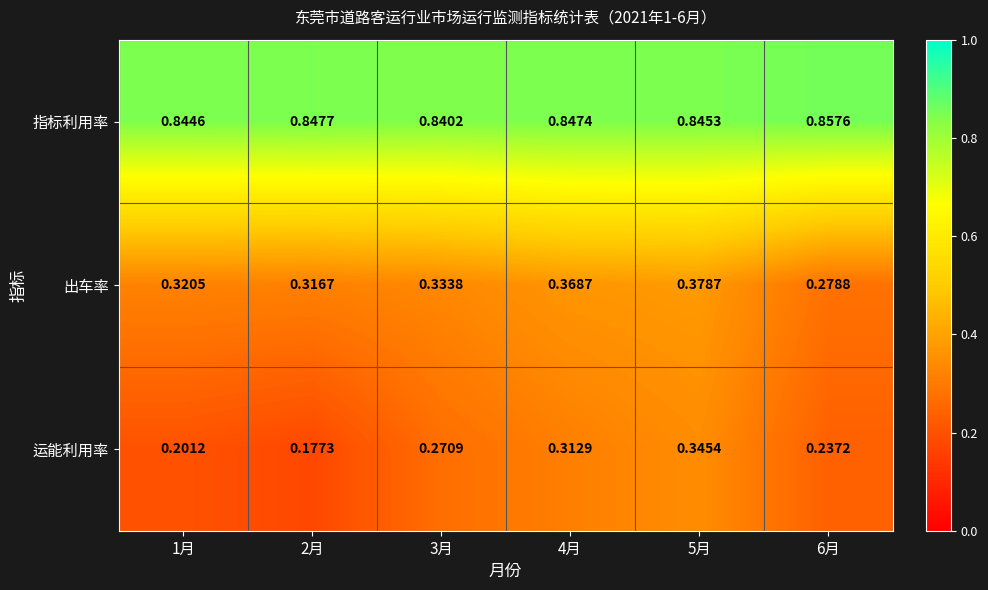

At 6月, list the series in order from smallest to largest.

运能利用率, 出车率, 指标利用率